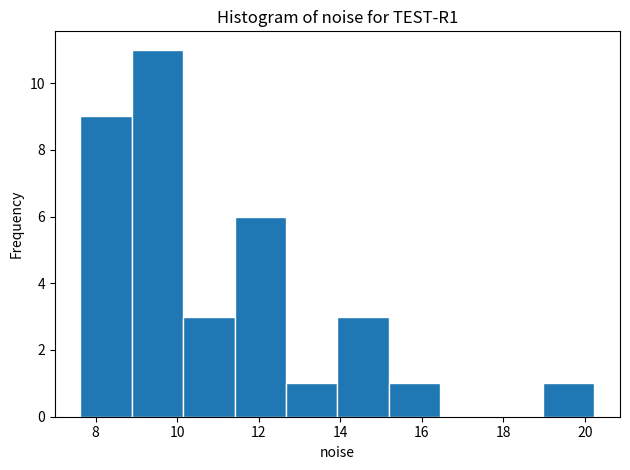

What is the height of the bar covering 12.6 to 14.0 on the x-axis? Neither the bar edges nor the heights are printed on the chart, so give them approximately, as read against the axes.

1